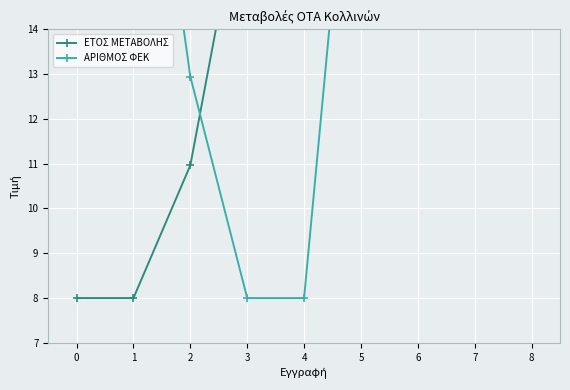

List the series in order of their peak value, highest first.

ΕΤΟΣ ΜΕΤΑΒΟΛΗΣ, ΑΡΙΘΜΟΣ ΦΕΚ